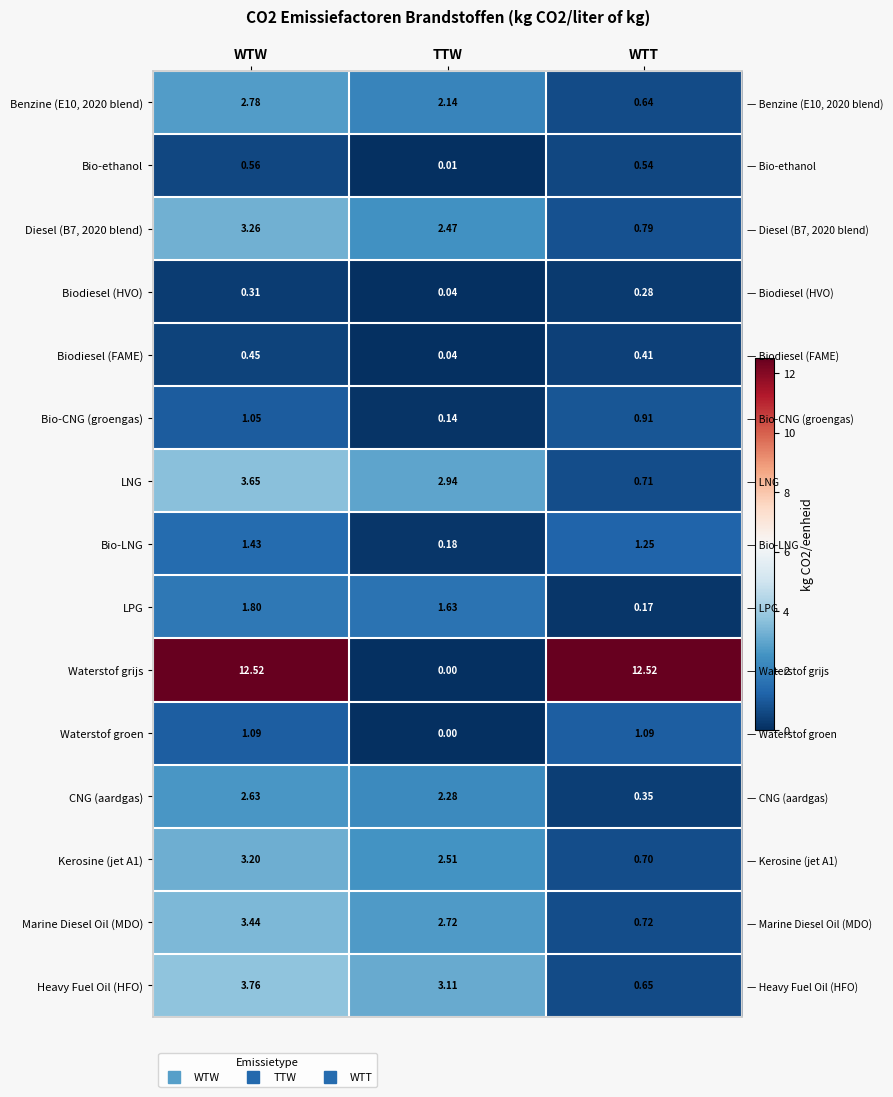

At which label is Heavy Fuel Oil (HFO) closest to 2?

TTW